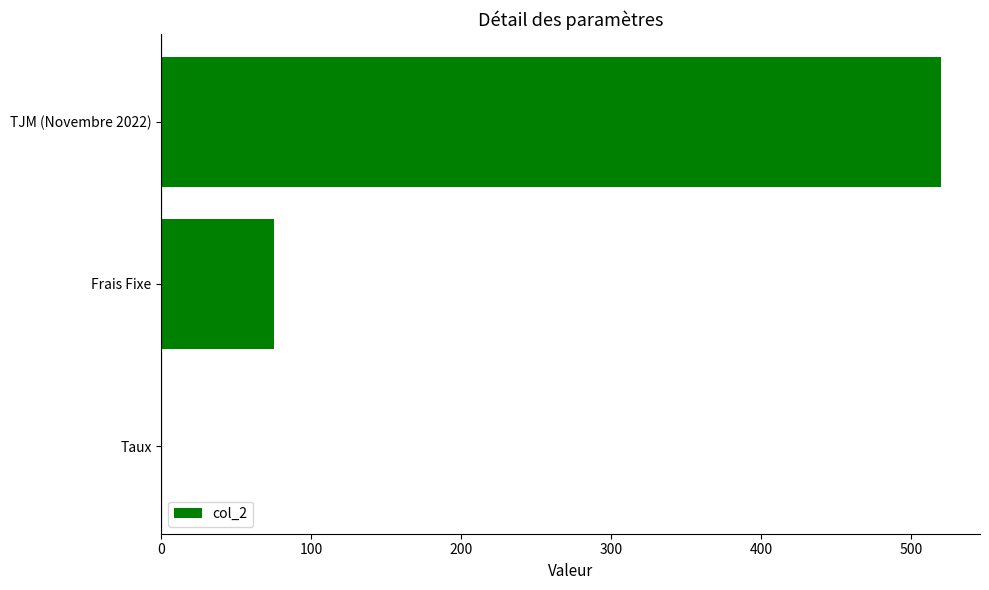

At which category does the chart reach its peak across all series?

TJM (Novembre 2022)